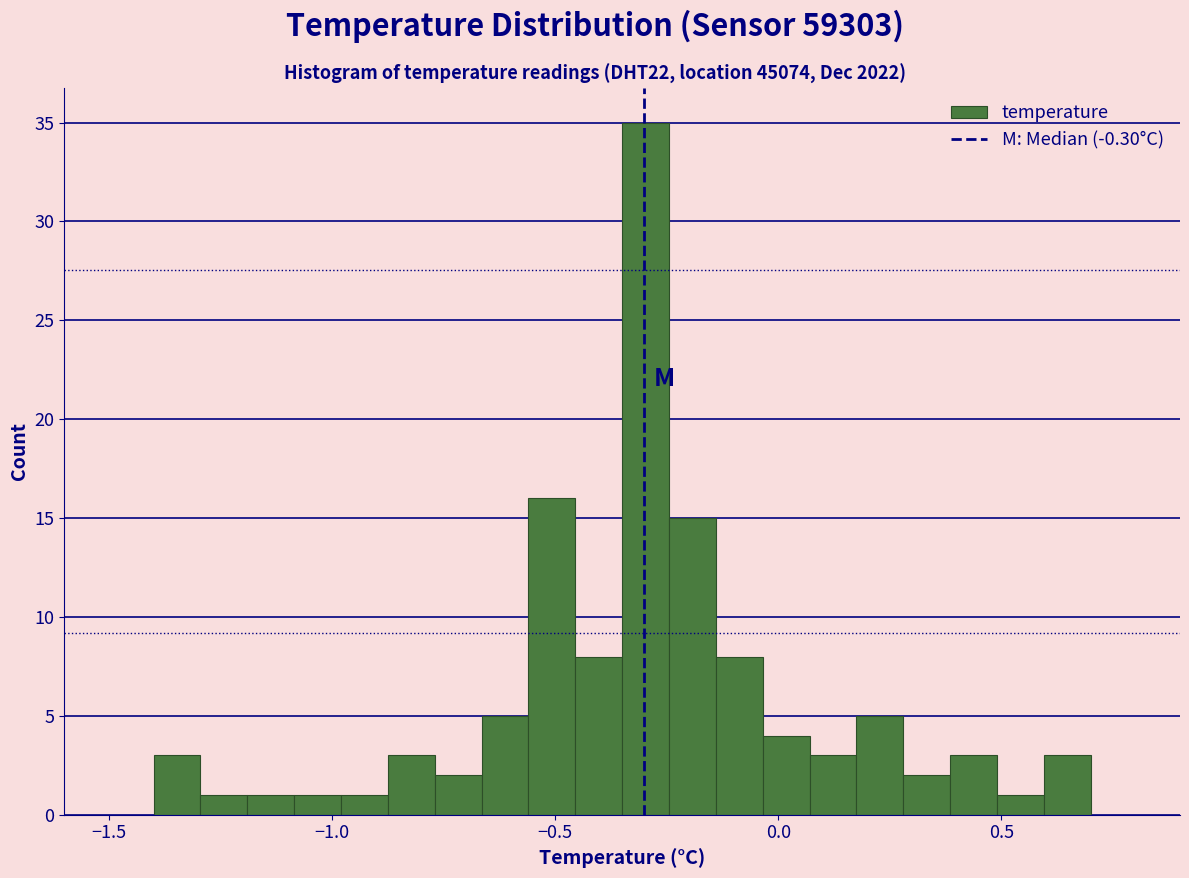

Around what value on the x-axis is the tallest bar? Give the approximate position of its centre, as read against the axis.

-0.30